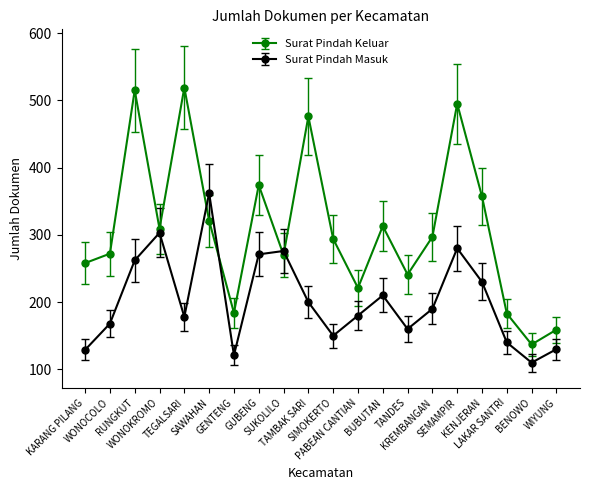

What is the sum of the Surat Pindah Masuk values at WIYUNG and SAWAHAN?

492